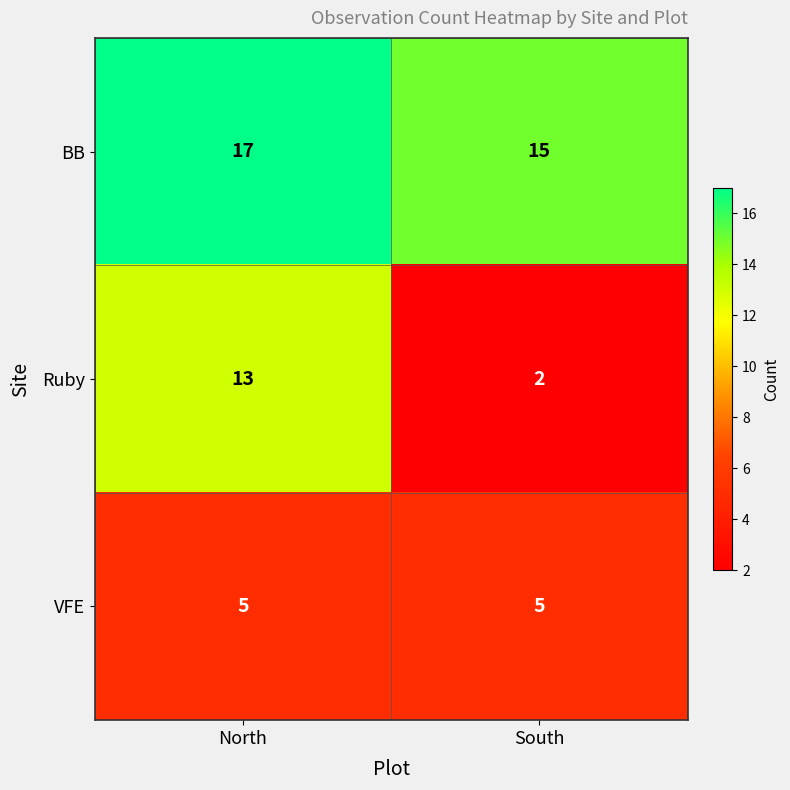

At how many categories does at least one series exceed 14?

2